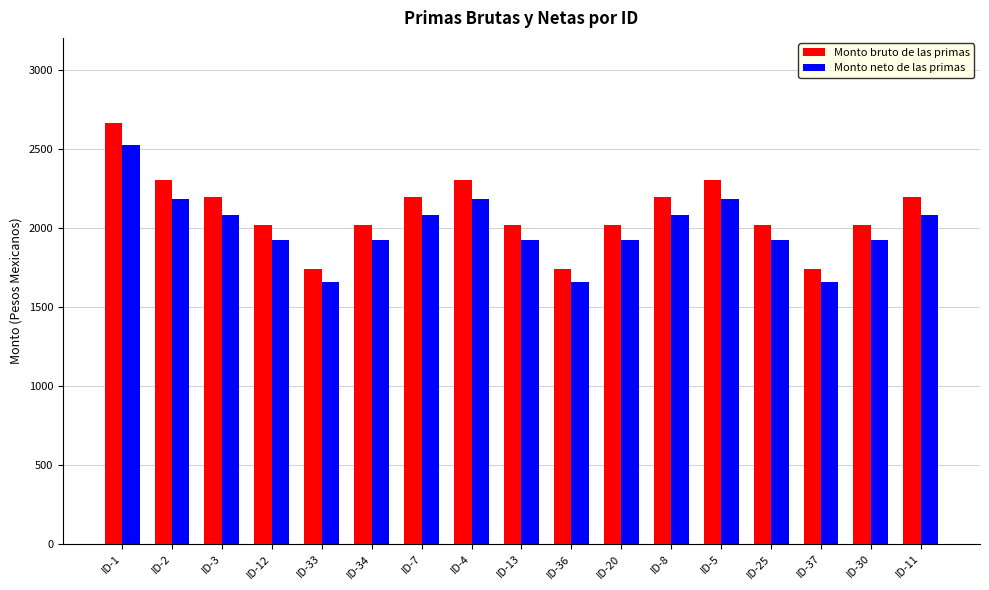

At how many categories does at least one series exceed 2060?

8